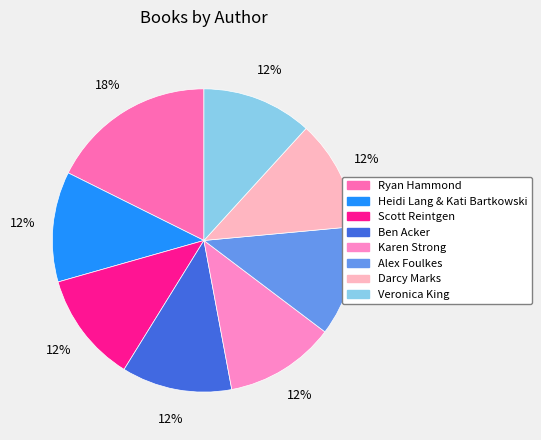

Between Scott Reintgen and Ryan Hammond, which is larger?

Ryan Hammond